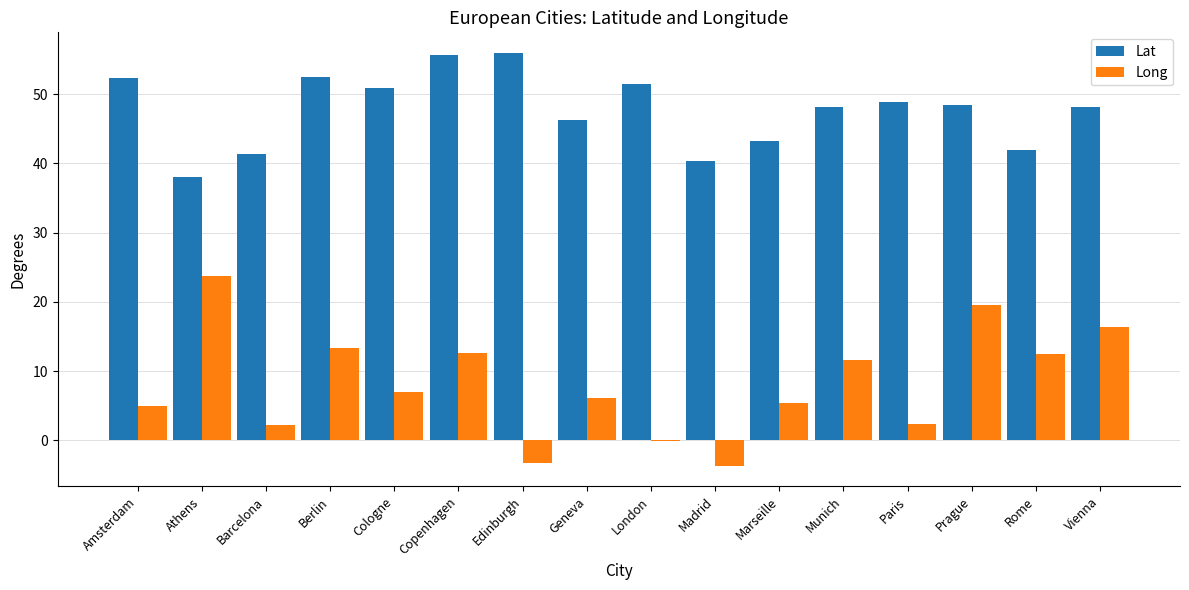

Which series changed the most between Berlin and Paris?

Long